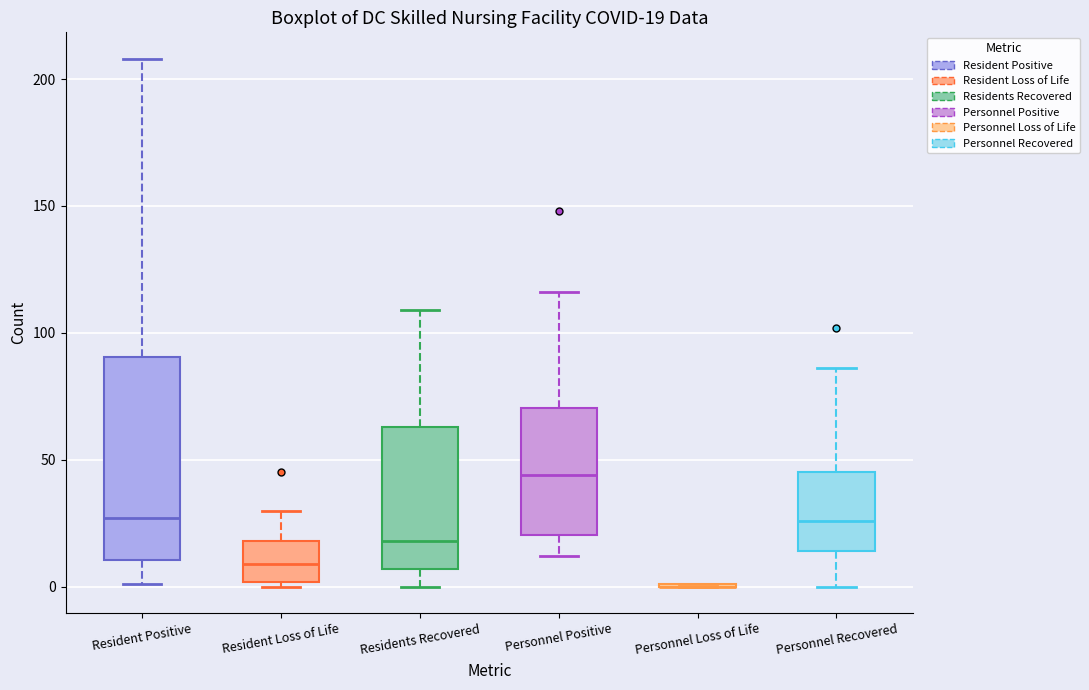

Comparing the boxes themselves (not the whiskers), which one is the tallest?

Resident Positive